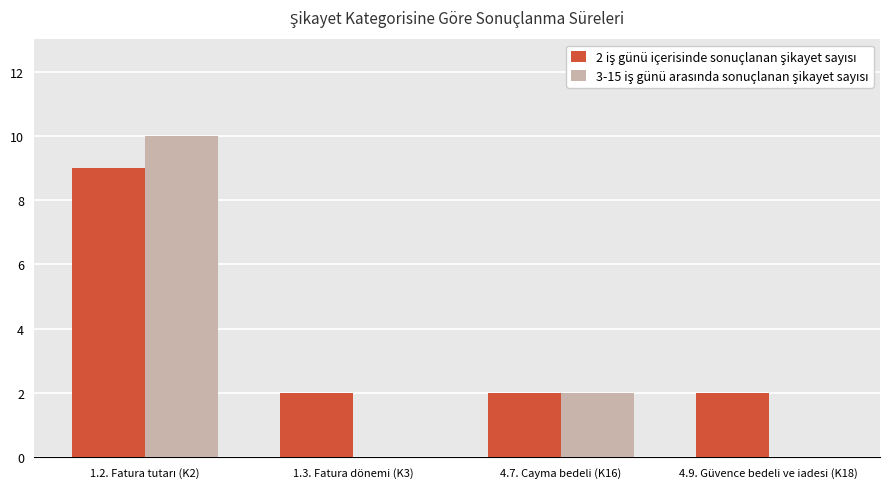

What is the total value across all series at 4.7. Cayma bedeli (K16)?

4